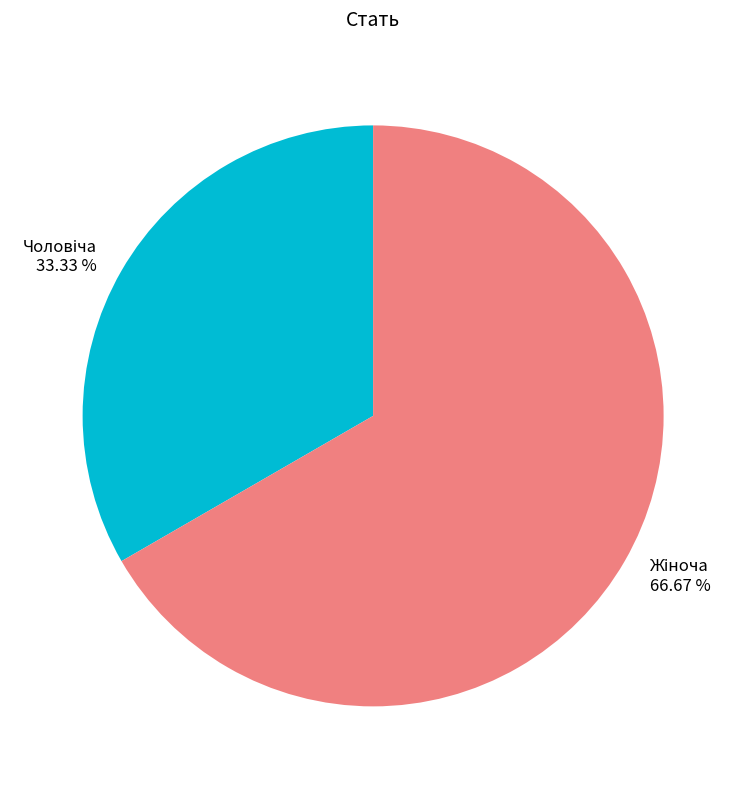

Is there any slice that represents more than half of the pie?

Yes